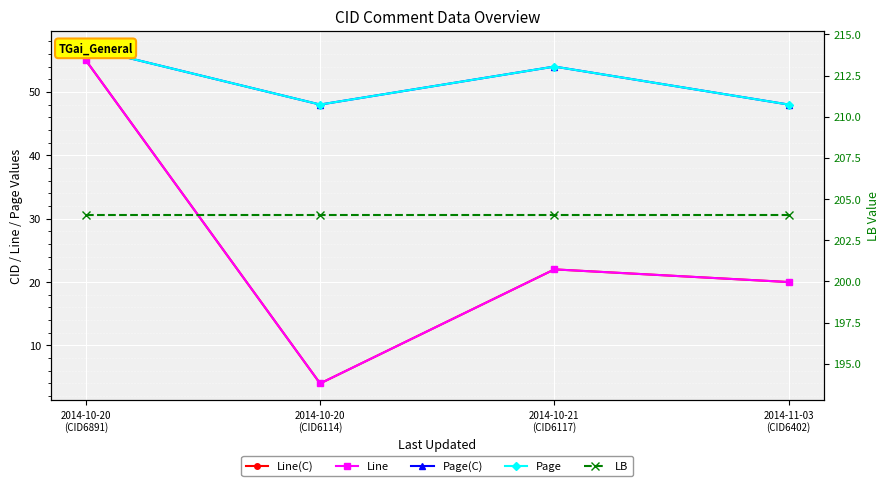

Count the number of data series in this chart.

5